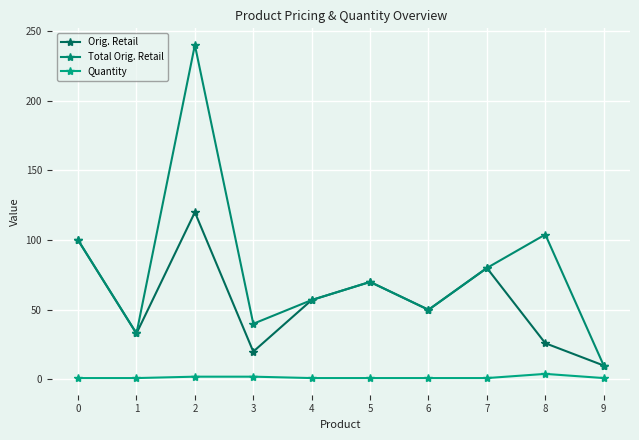

What is the spread (max minus min) of values at 7?

79.0